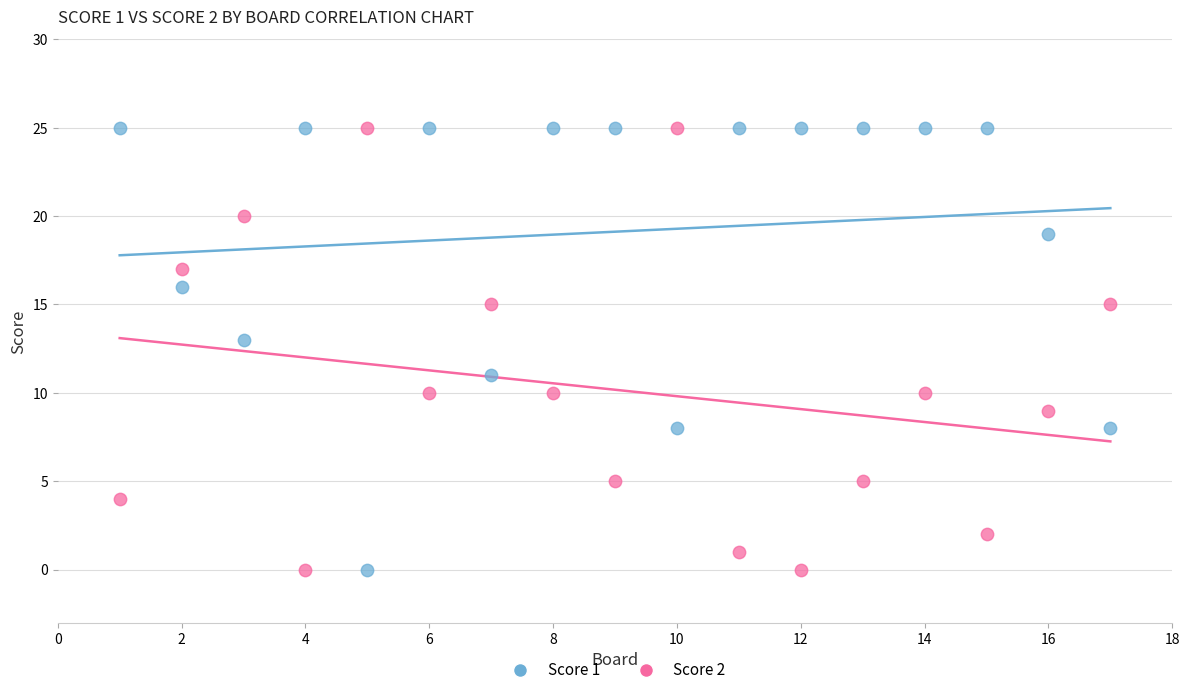

What is the X range (max minus min) for the scatter plot?

16